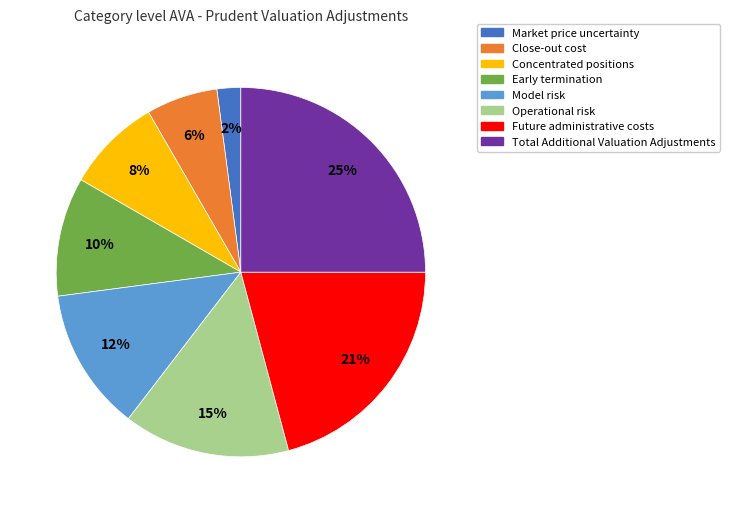

Between Concentrated positions and Future administrative costs, which is larger?

Future administrative costs